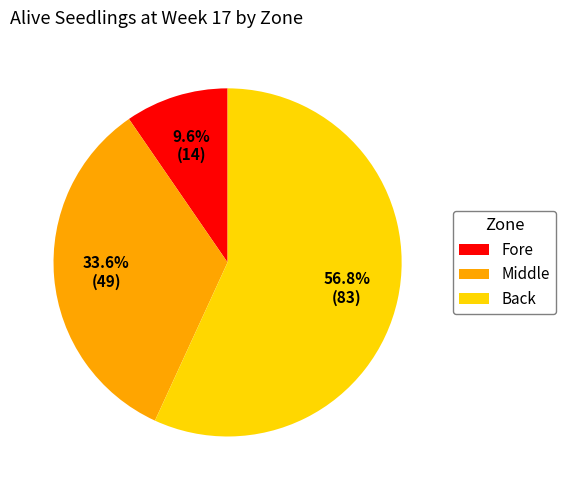

Count the number of slices in the pie.

3